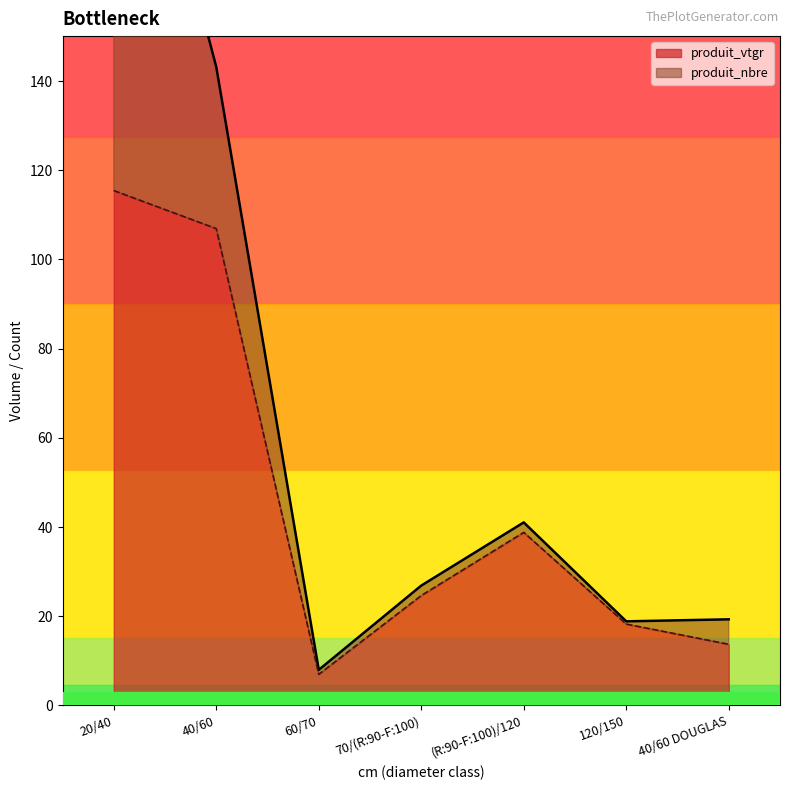

Count the number of categories in the chart.

7